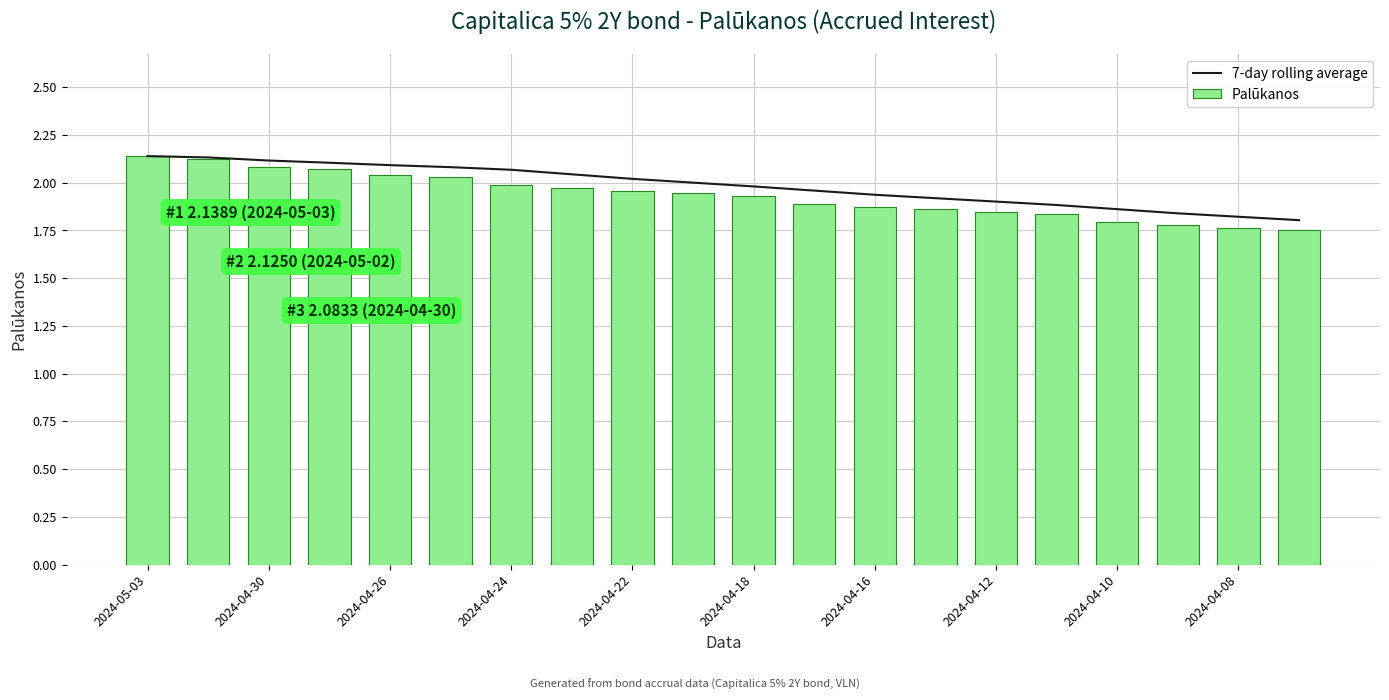

Rank the series by their maximum value, from highest to lowest.

7-day rolling average, Palūkanos